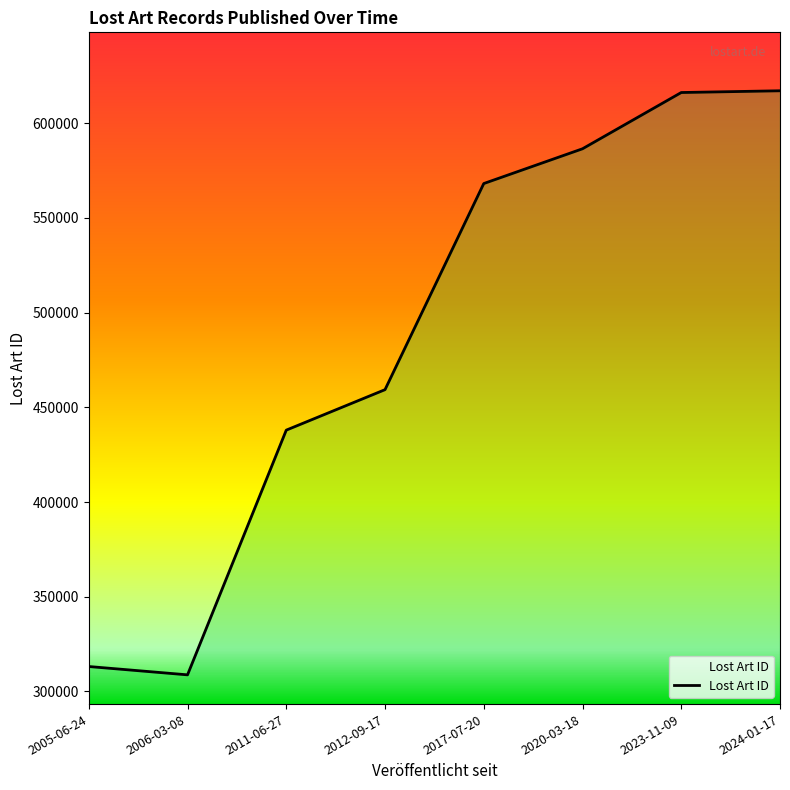

Reading left to right, list all the values displayed in this chart.

2005-06-24=313154	2006-03-08=308757	2011-06-27=437959	2012-09-17=459326	2017-07-20=568144	2020-03-18=586500	2023-11-09=616200	2024-01-17=617121